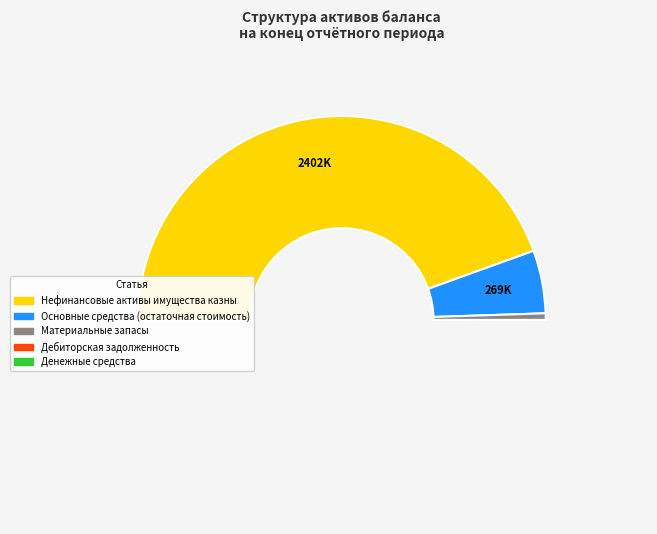

Does any single category account for the majority?

Yes